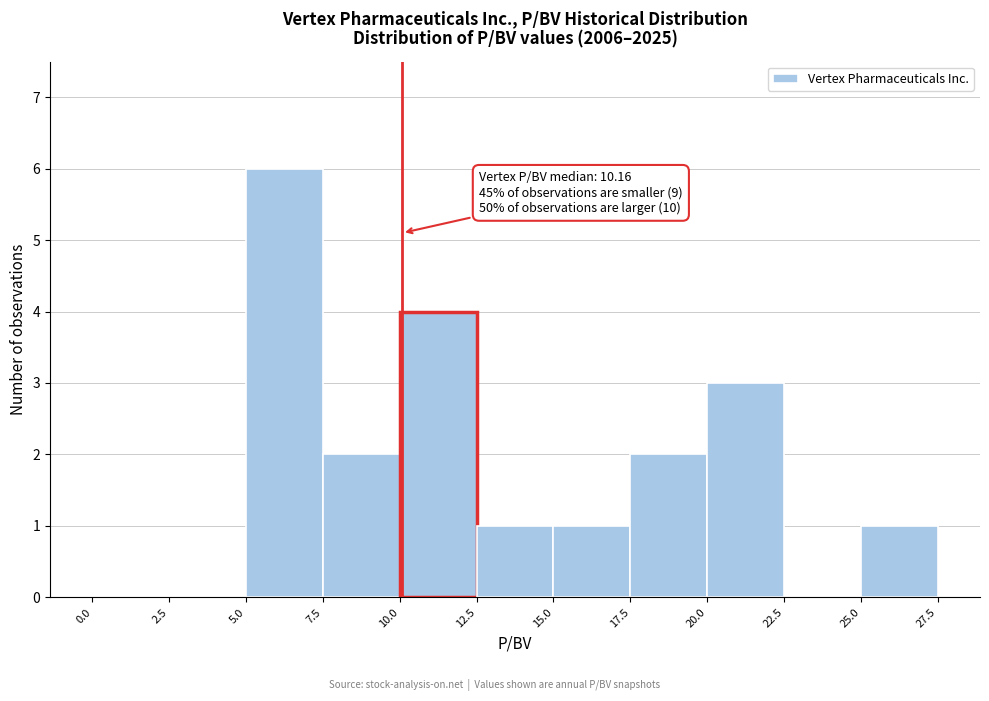

Over which range of the x-axis is the bar tallest?

5.0 to 7.5